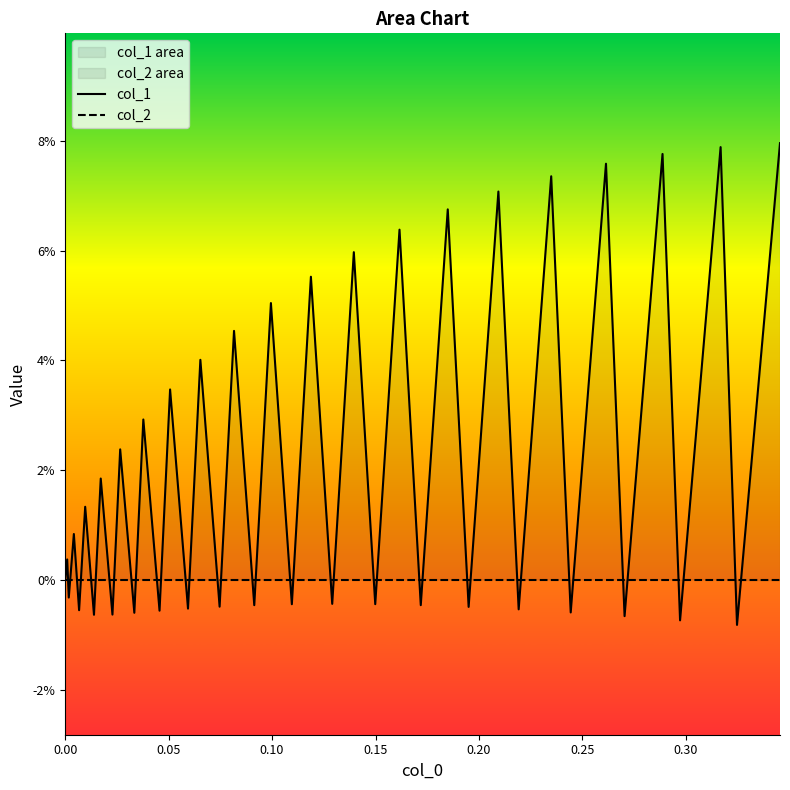

List the series in order of their overall mean, highest first.

col_1, col_2